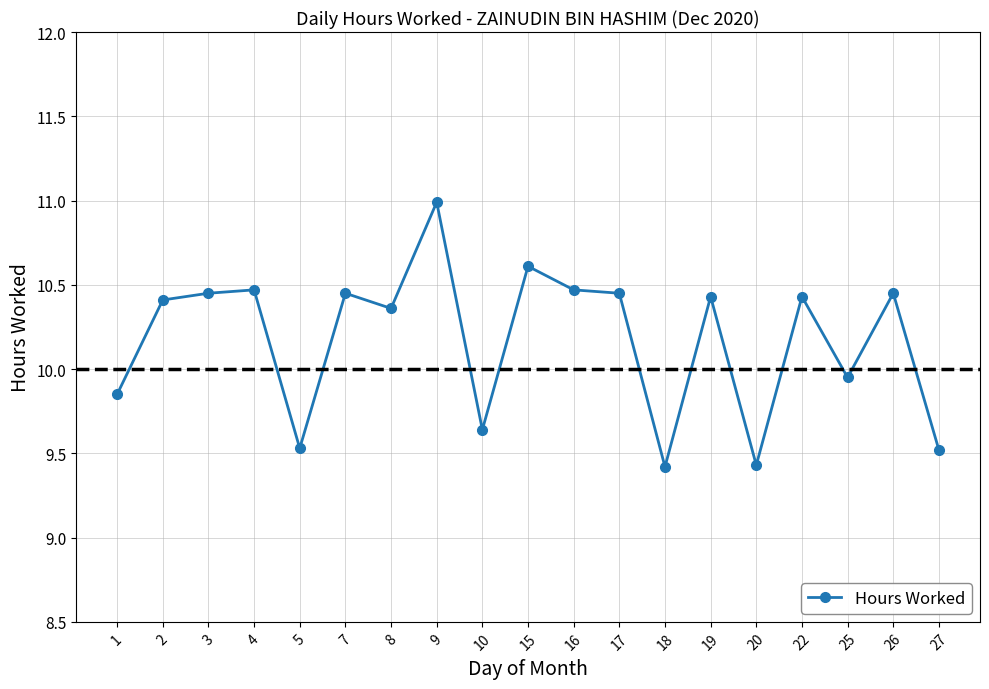

What is the maximum value shown in the chart?

11.0